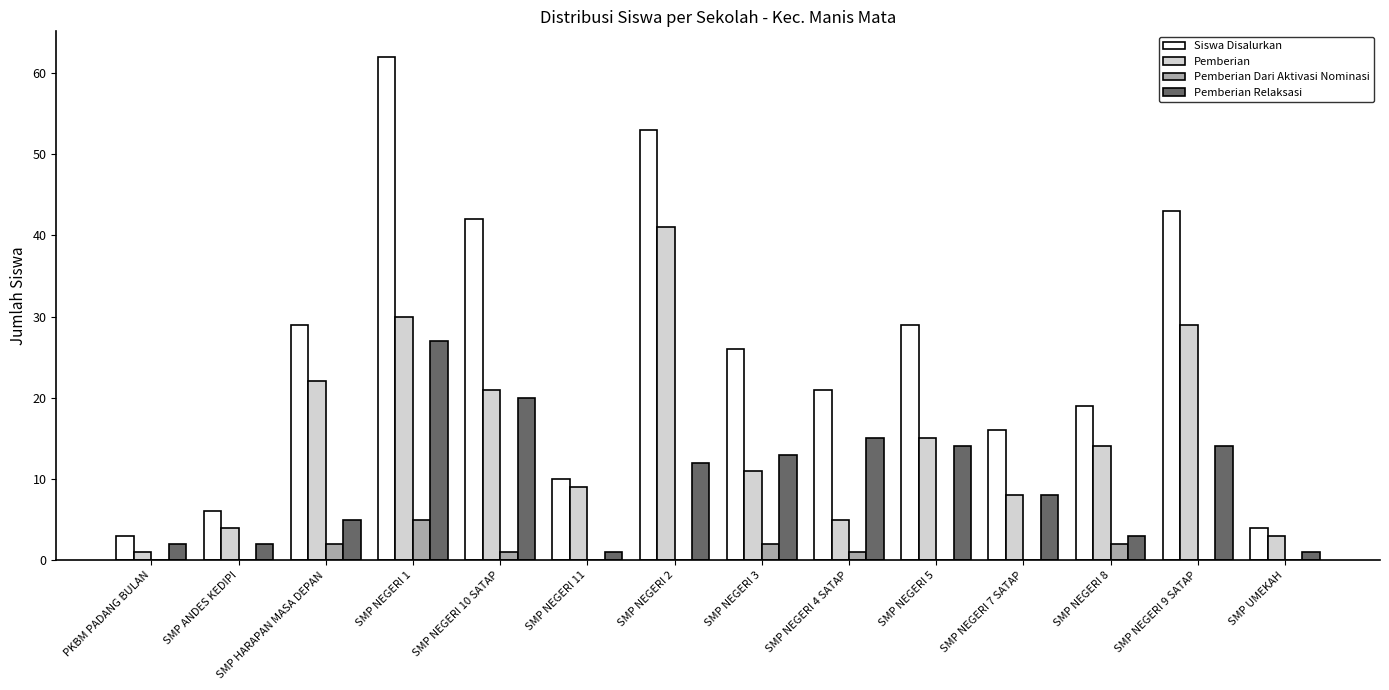

Reading left to right, list all the values displayed in this chart.

Siswa Disalurkan: PKBM PADANG BULAN=3	SMP ANDES KEDIPI=6	SMP HARAPAN MASA DEPAN=29	SMP NEGERI 1=62	SMP NEGERI 10 SATAP=42	SMP NEGERI 11=10	SMP NEGERI 2=53	SMP NEGERI 3=26	SMP NEGERI 4 SATAP=21	SMP NEGERI 5=29	SMP NEGERI 7 SATAP=16	SMP NEGERI 8=19	SMP NEGERI 9 SATAP=43	SMP UMEKAH=4
Pemberian: PKBM PADANG BULAN=1	SMP ANDES KEDIPI=4	SMP HARAPAN MASA DEPAN=22	SMP NEGERI 1=30	SMP NEGERI 10 SATAP=21	SMP NEGERI 11=9	SMP NEGERI 2=41	SMP NEGERI 3=11	SMP NEGERI 4 SATAP=5	SMP NEGERI 5=15	SMP NEGERI 7 SATAP=8	SMP NEGERI 8=14	SMP NEGERI 9 SATAP=29	SMP UMEKAH=3
Pemberian Dari Aktivasi Nominasi: PKBM PADANG BULAN=0	SMP ANDES KEDIPI=0	SMP HARAPAN MASA DEPAN=2	SMP NEGERI 1=5	SMP NEGERI 10 SATAP=1	SMP NEGERI 11=0	SMP NEGERI 2=0	SMP NEGERI 3=2	SMP NEGERI 4 SATAP=1	SMP NEGERI 5=0	SMP NEGERI 7 SATAP=0	SMP NEGERI 8=2	SMP NEGERI 9 SATAP=0	SMP UMEKAH=0
Pemberian Relaksasi: PKBM PADANG BULAN=2	SMP ANDES KEDIPI=2	SMP HARAPAN MASA DEPAN=5	SMP NEGERI 1=27	SMP NEGERI 10 SATAP=20	SMP NEGERI 11=1	SMP NEGERI 2=12	SMP NEGERI 3=13	SMP NEGERI 4 SATAP=15	SMP NEGERI 5=14	SMP NEGERI 7 SATAP=8	SMP NEGERI 8=3	SMP NEGERI 9 SATAP=14	SMP UMEKAH=1